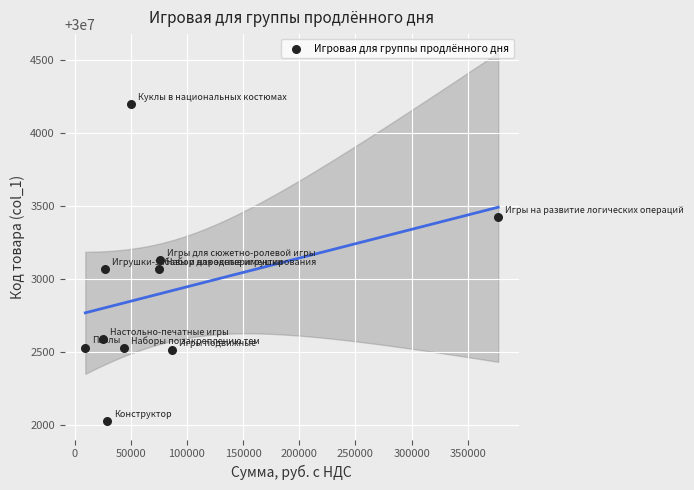

What is the range of Y values (max minus min)?

2174